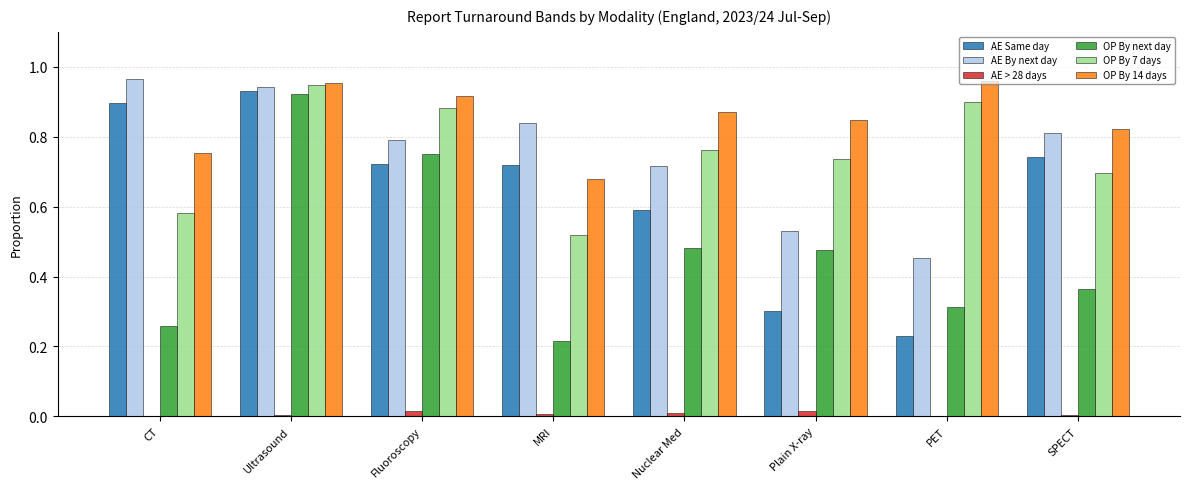

Between MRI and Plain X-ray, which series saw the biggest shift?

AE Same day